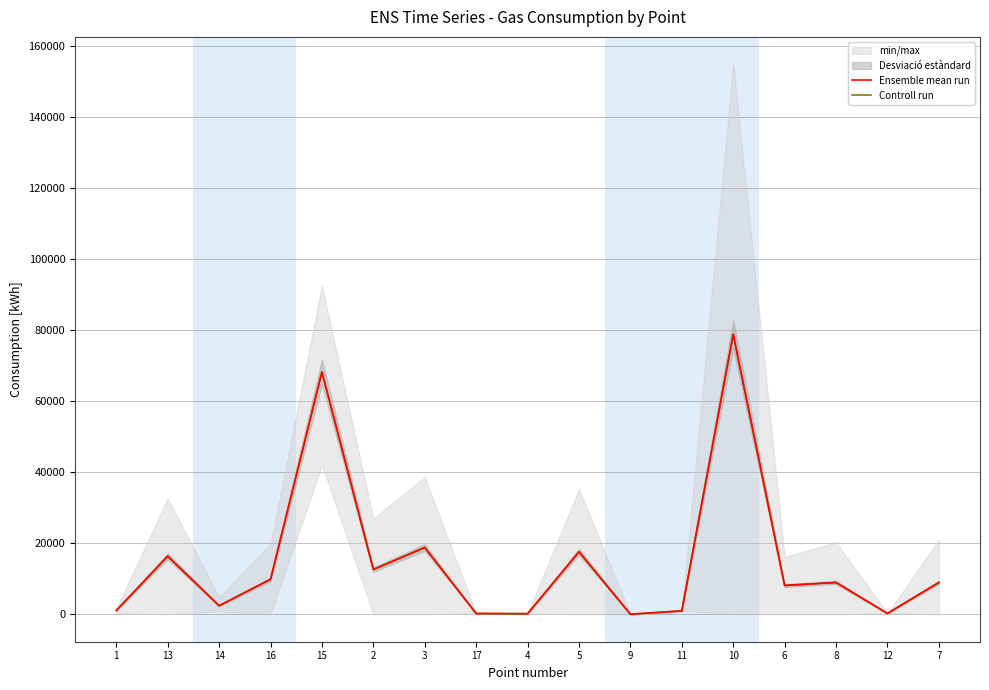

What is the difference between the Ensemble mean run values at 7 and 11?

8000